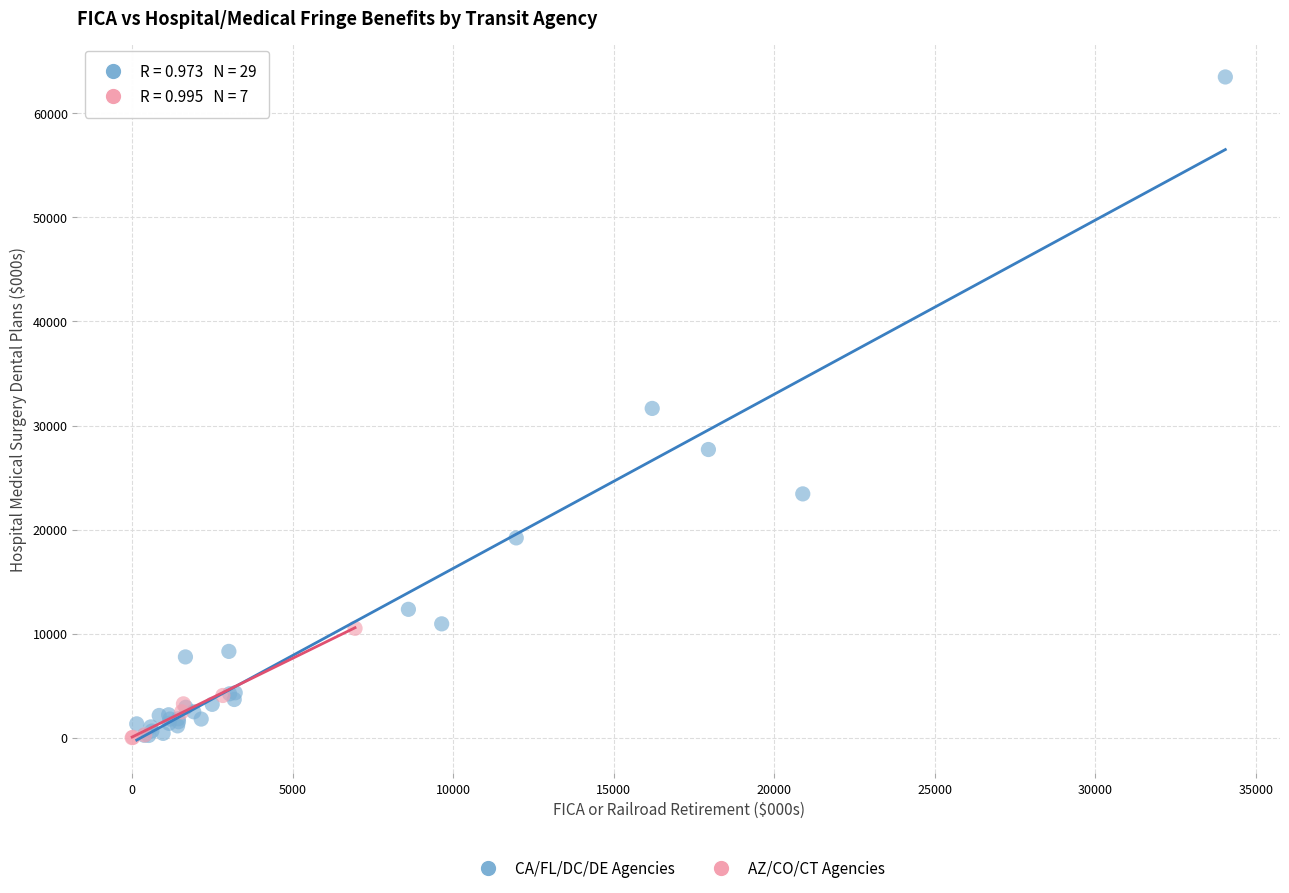

What are all the series names shown in the legend?

CA/FL/DC/DE Agencies, AZ/CO/CT Agencies